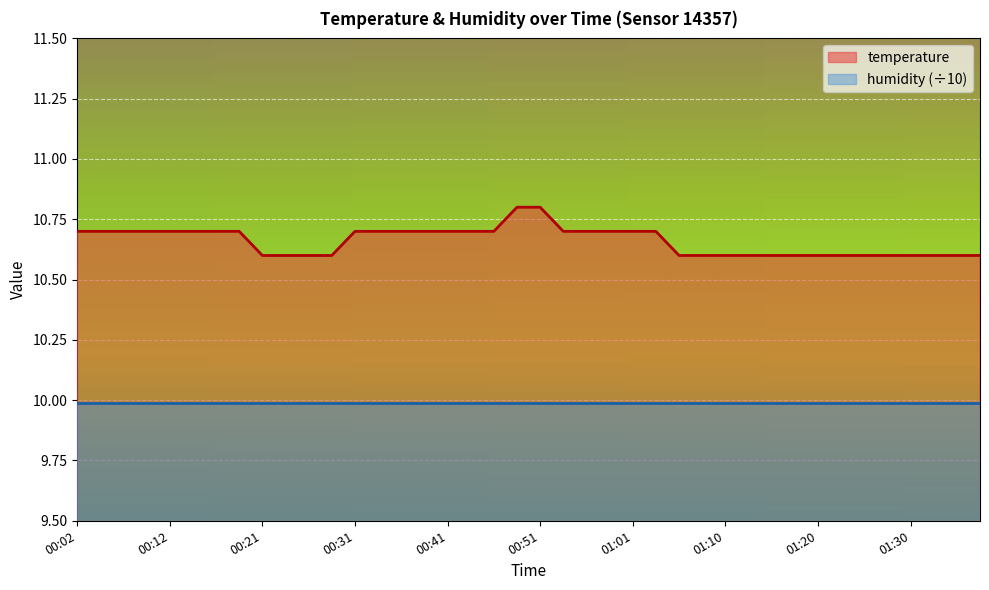

What is the difference between the values at 00:02 and 01:25?

0.1